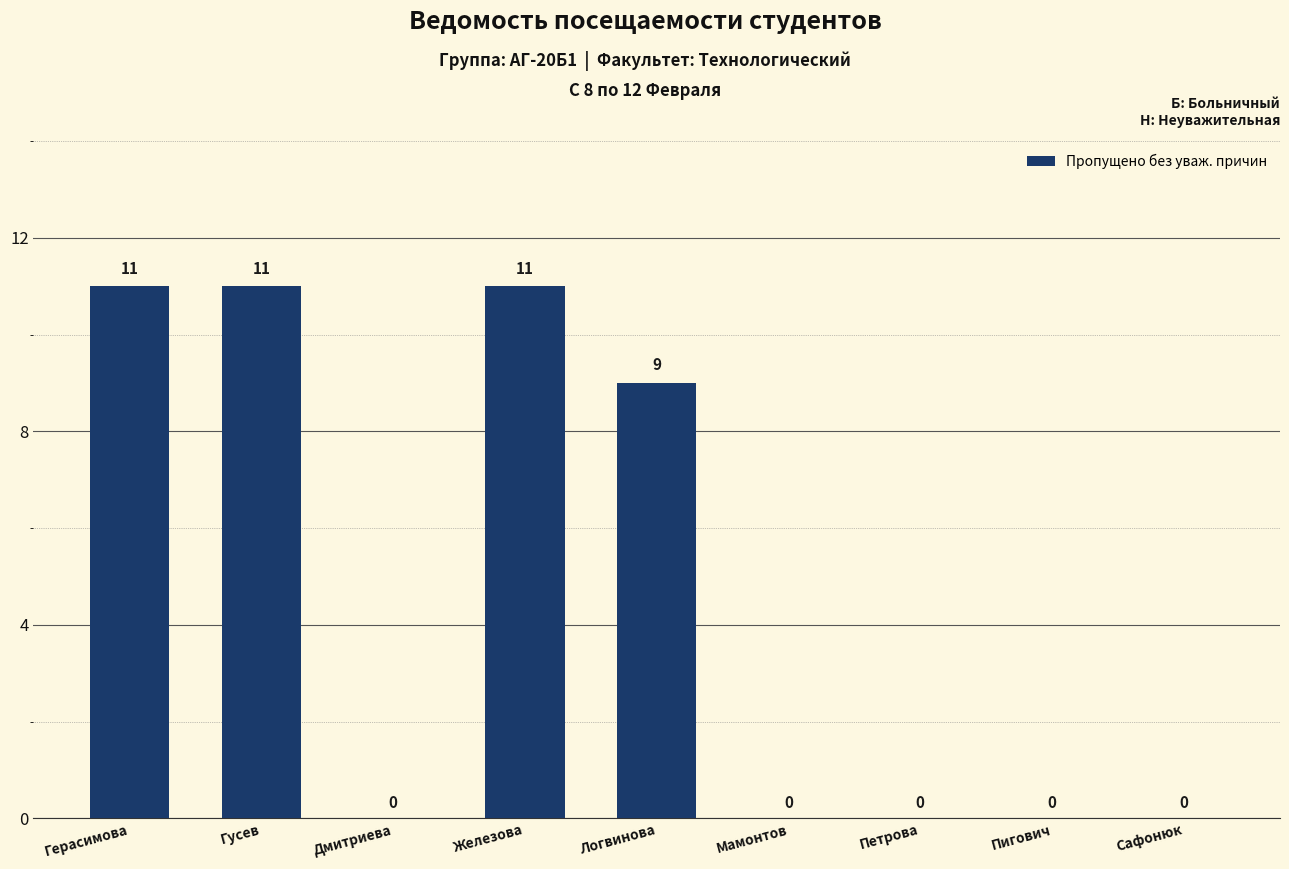

What is the sum of the values at Пигович and Логвинова?

9